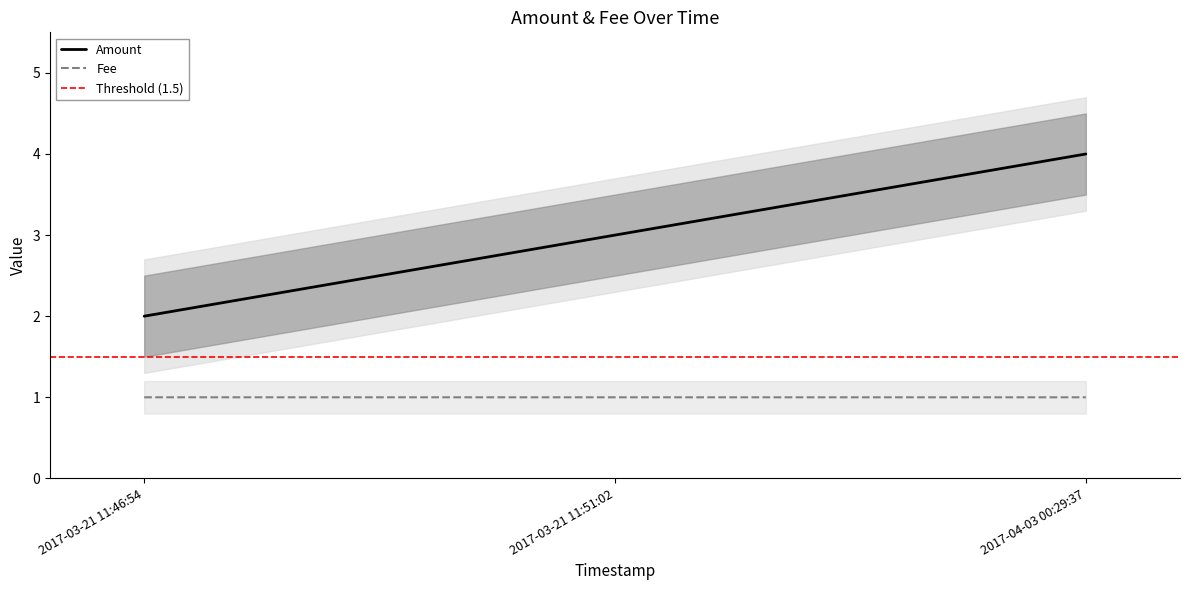

Reading right to left, extract all data points from this chart.

Amount: 4.0	3.0	2.0
Fee: 1.0	1.0	1.0